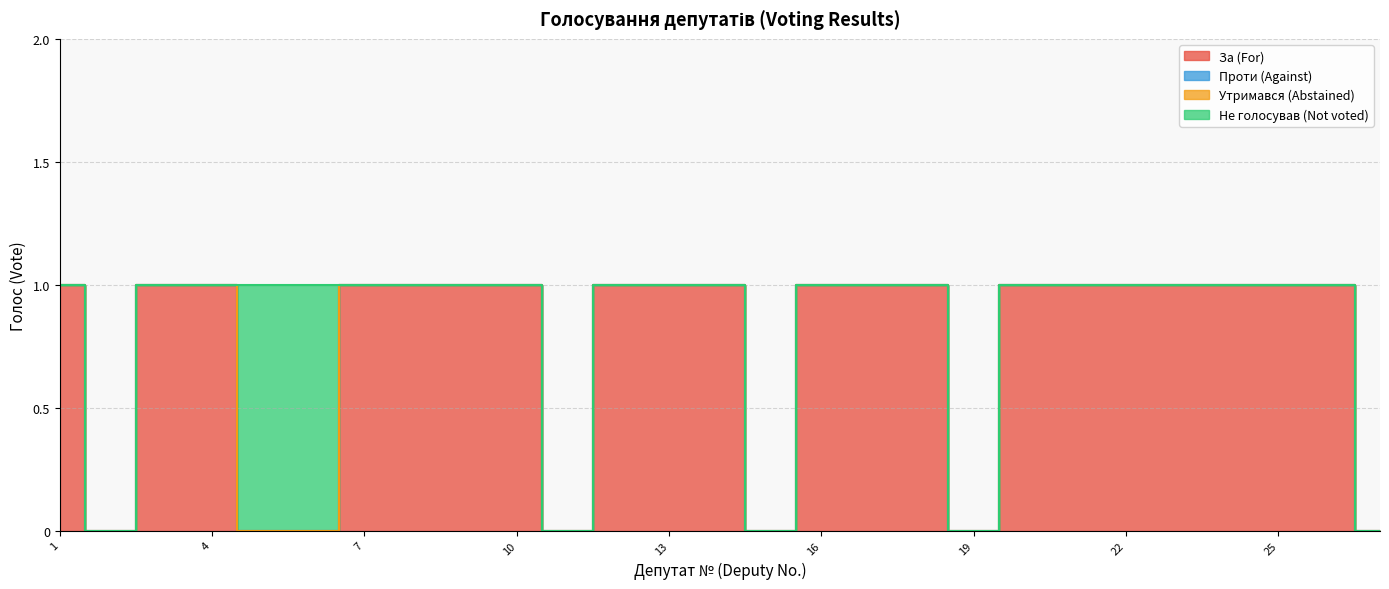

Reading right to left, list all the values displayed in this chart.

За (For): 0	1	1	1	1	1	1	1	0	1	1	1	0	1	1	1	0	1	1	1	1	0	0	1	1	0	1
Проти (Against): 0	0	0	0	0	0	0	0	0	0	0	0	0	0	0	0	0	0	0	0	0	0	0	0	0	0	0
Утримався (Abstained): 0	0	0	0	0	0	0	0	0	0	0	0	0	0	0	0	0	0	0	0	0	0	0	0	0	0	0
Не голосував (Not voted): 0	0	0	0	0	0	0	0	0	0	0	0	0	0	0	0	0	0	0	0	0	1	1	0	0	0	0